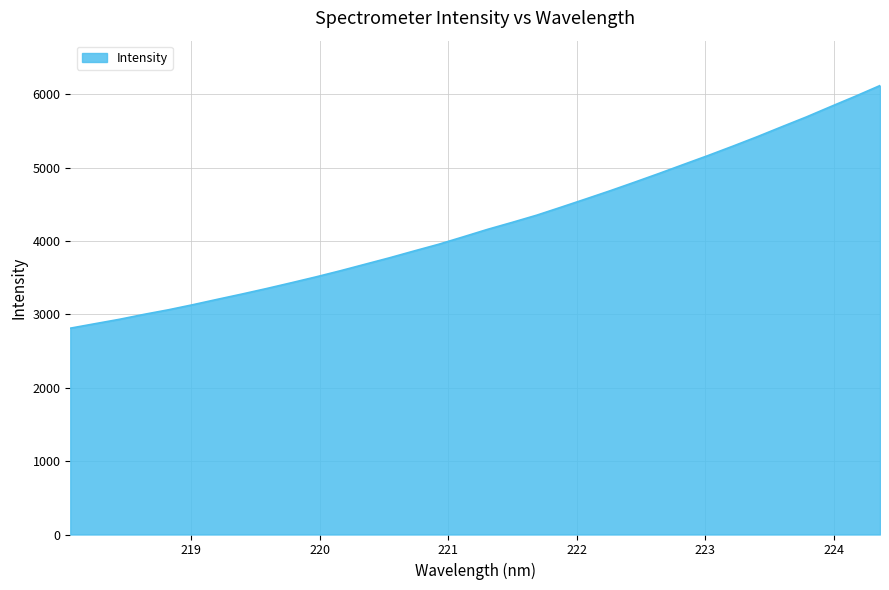

What is the difference between the maximum and minimum values?

3308.0